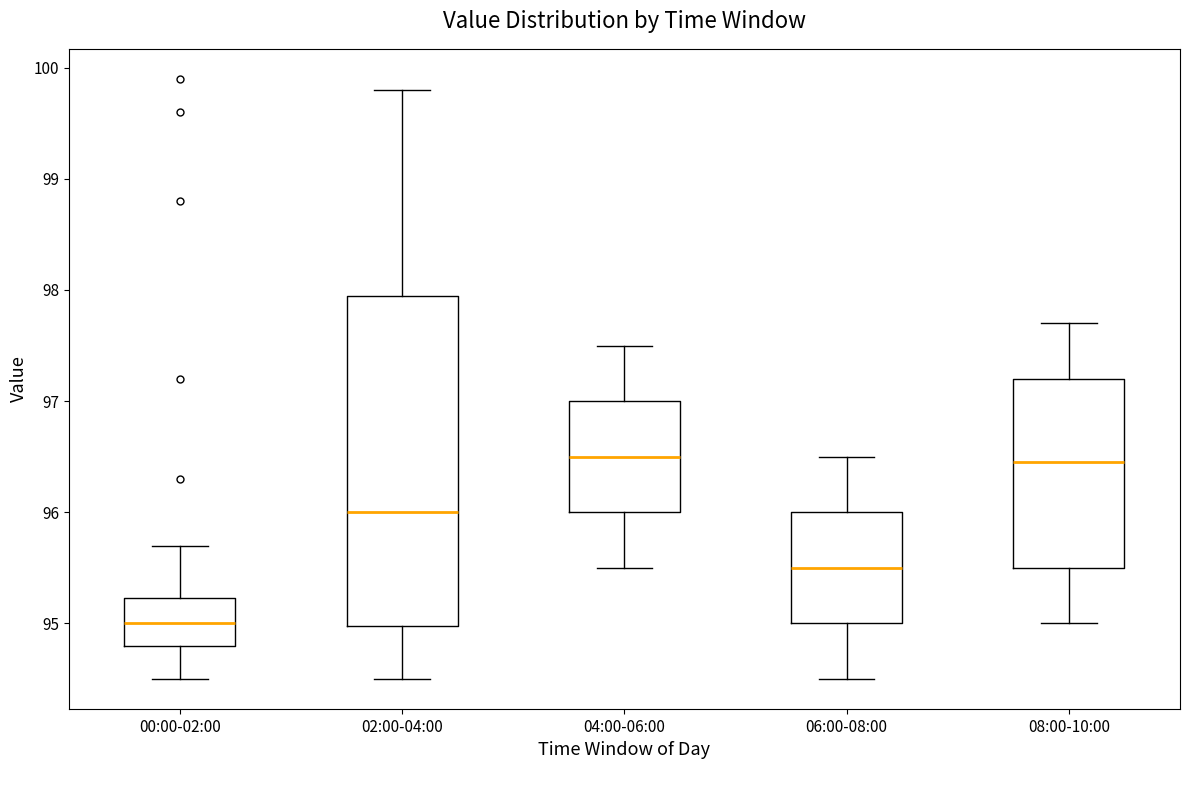

Which box is the tallest, from its lower edge to its upper edge?

02:00-04:00